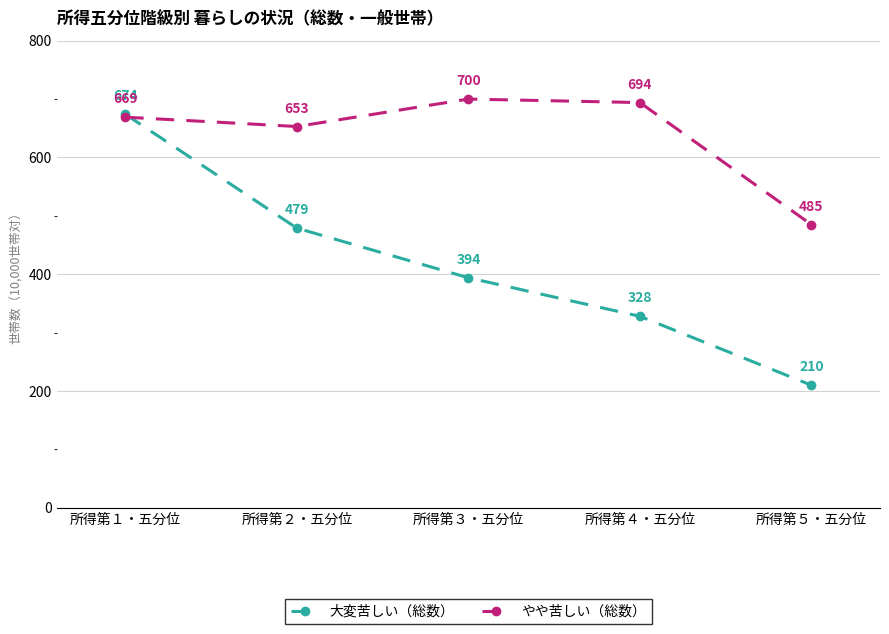

Which category has the lowest value in the やや苦しい（総数） series?

所得第５・五分位